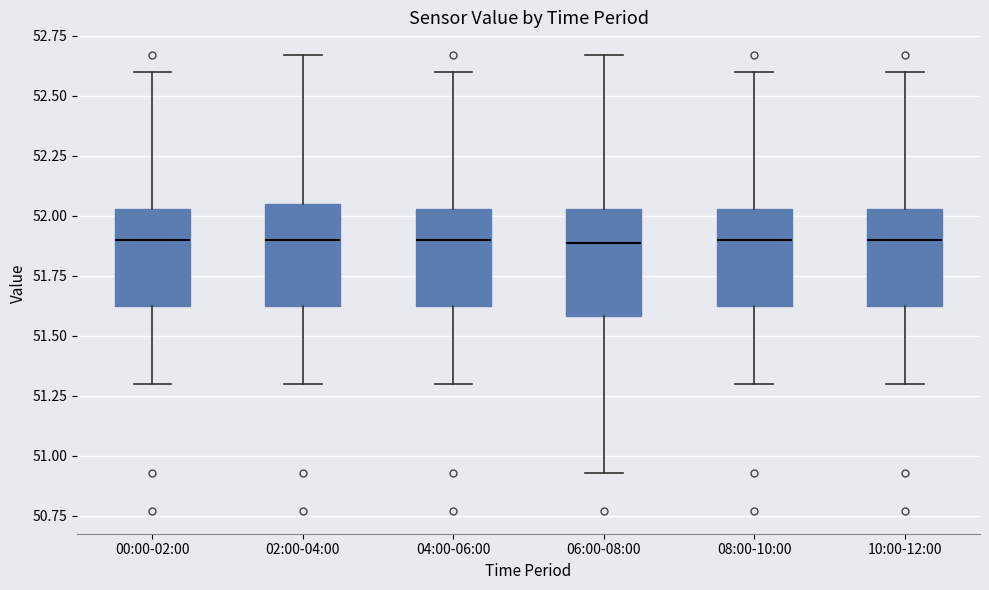

Where is the lower edge of the box for 00:00-02:00 on the y-axis? The values are not printed on the chart, so give them approximately, as read against the axis.

51.60